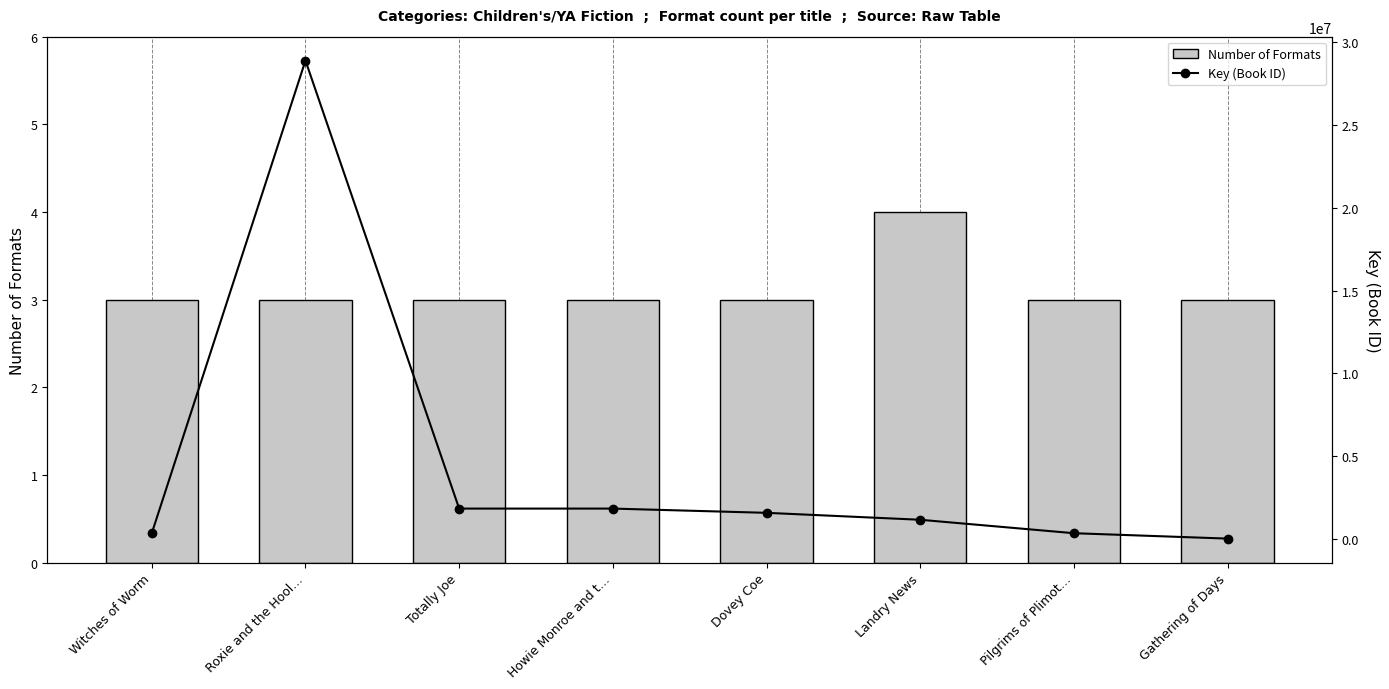

Read the Number of Formats value at Witches of Worm.

3